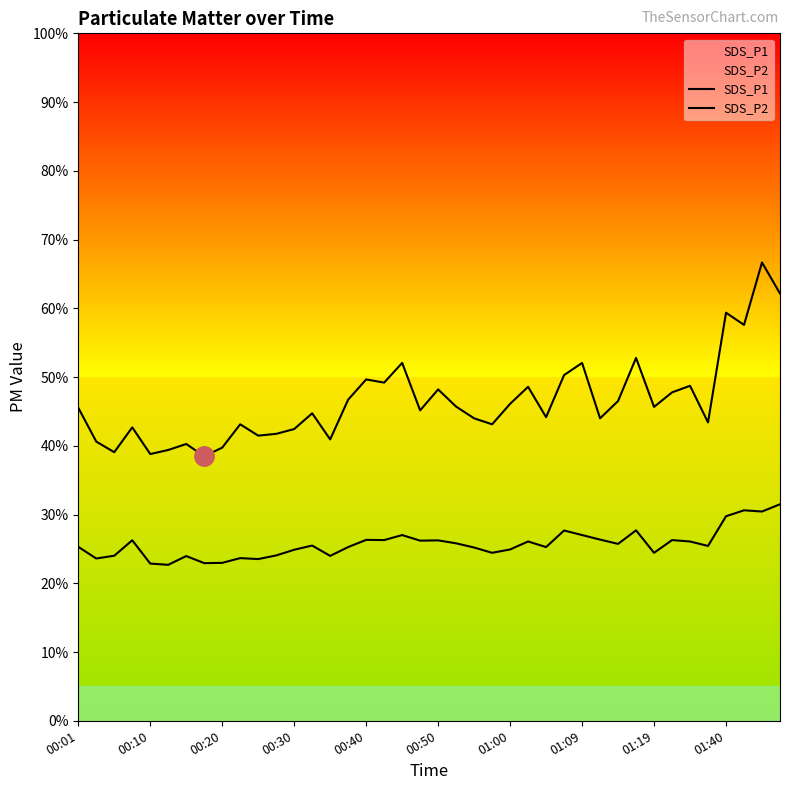

How many lines are shown in the chart?

2